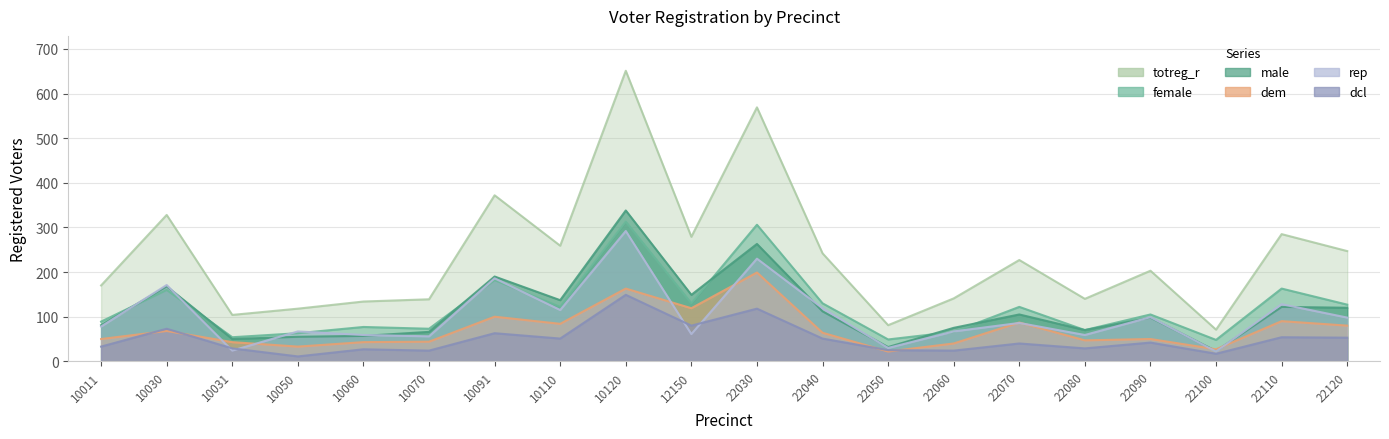

What is the minimum value for dcl?

11